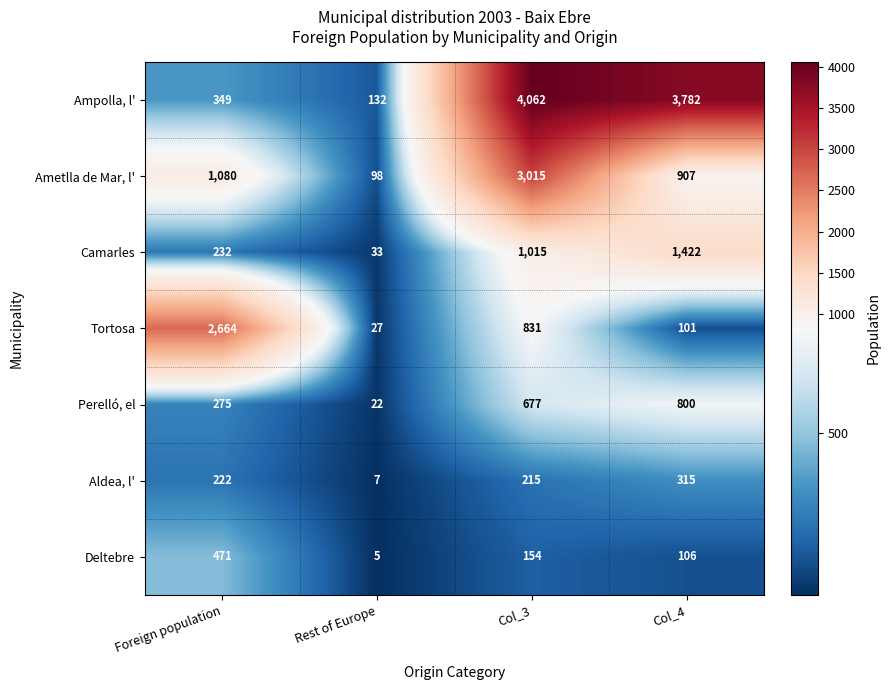

What is the spread (max minus min) of values at Rest of Europe?

127